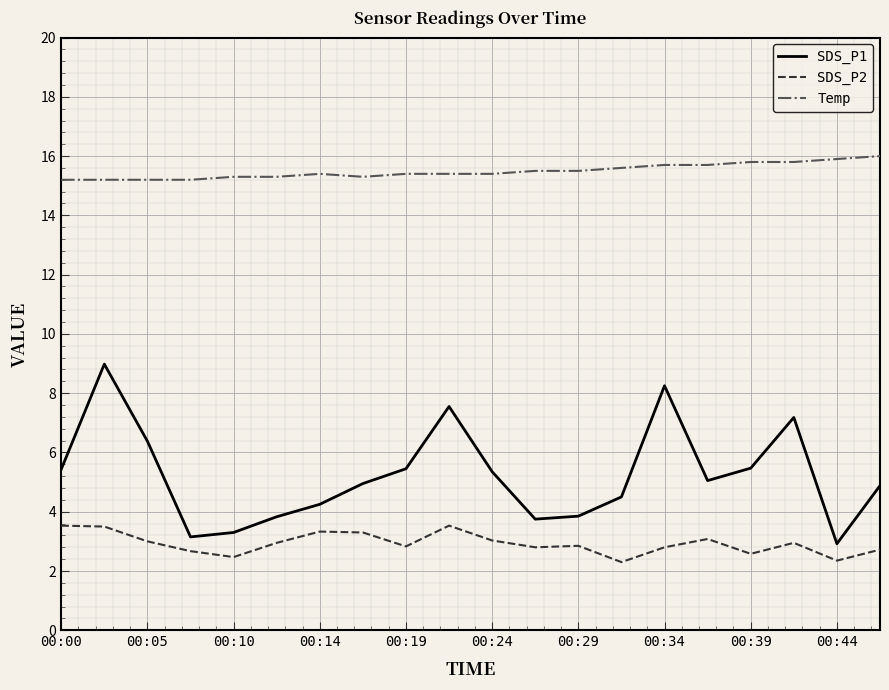

What is the difference between the second highest and minimum values in the SDS_P1 series?

5.3